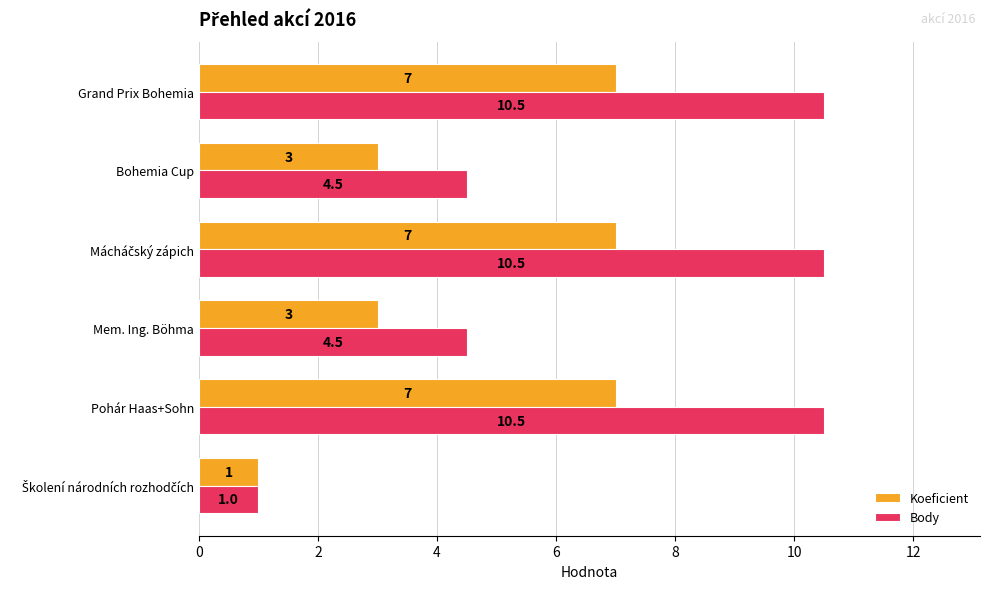

What is the highest value of the Body series?

10.5